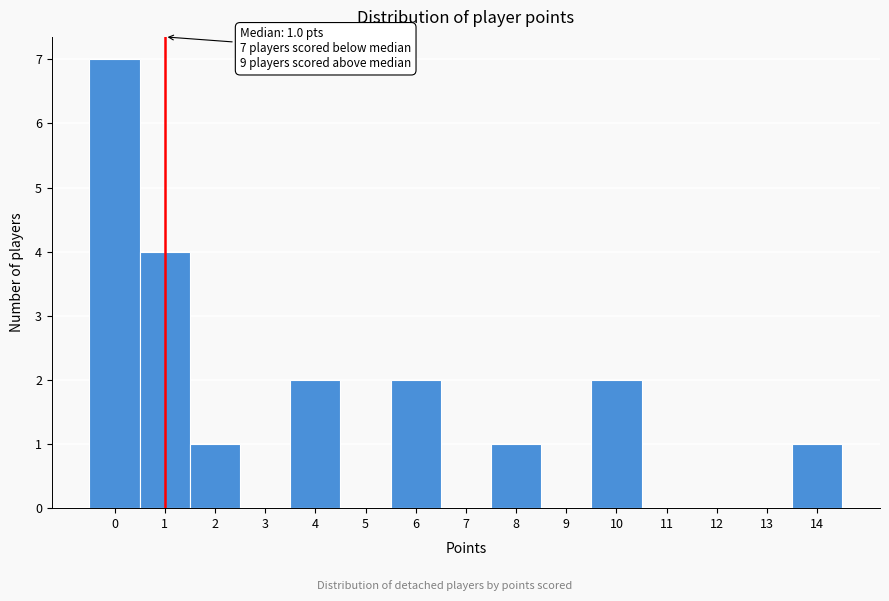

Over which range of the x-axis is the bar tallest?

-0.5 to 0.5